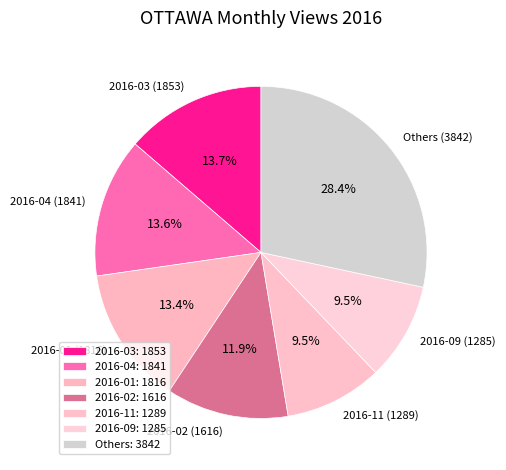

What is the total percentage of 2016-02 (1616) and 2016-03 (1853)?

25.6%